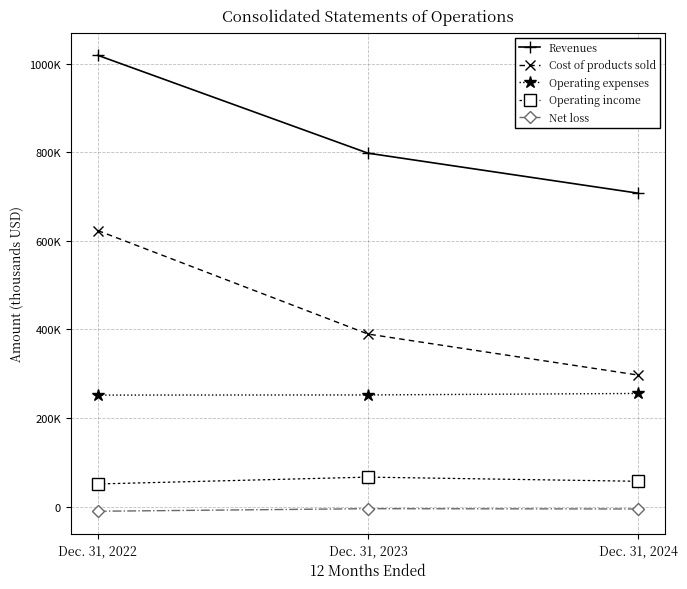

At which category does the chart reach its minimum across all series?

Dec. 31, 2022